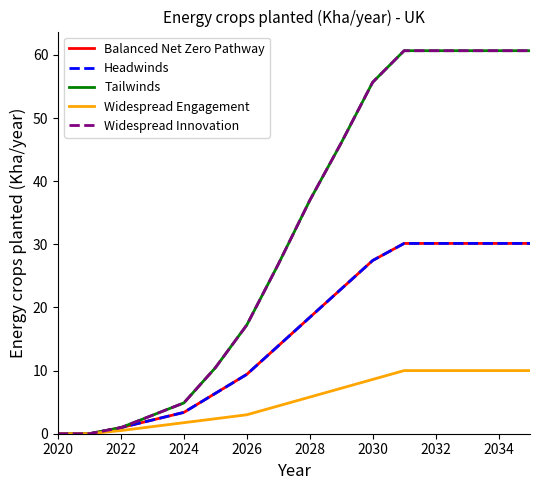

How many lines are shown in the chart?

5